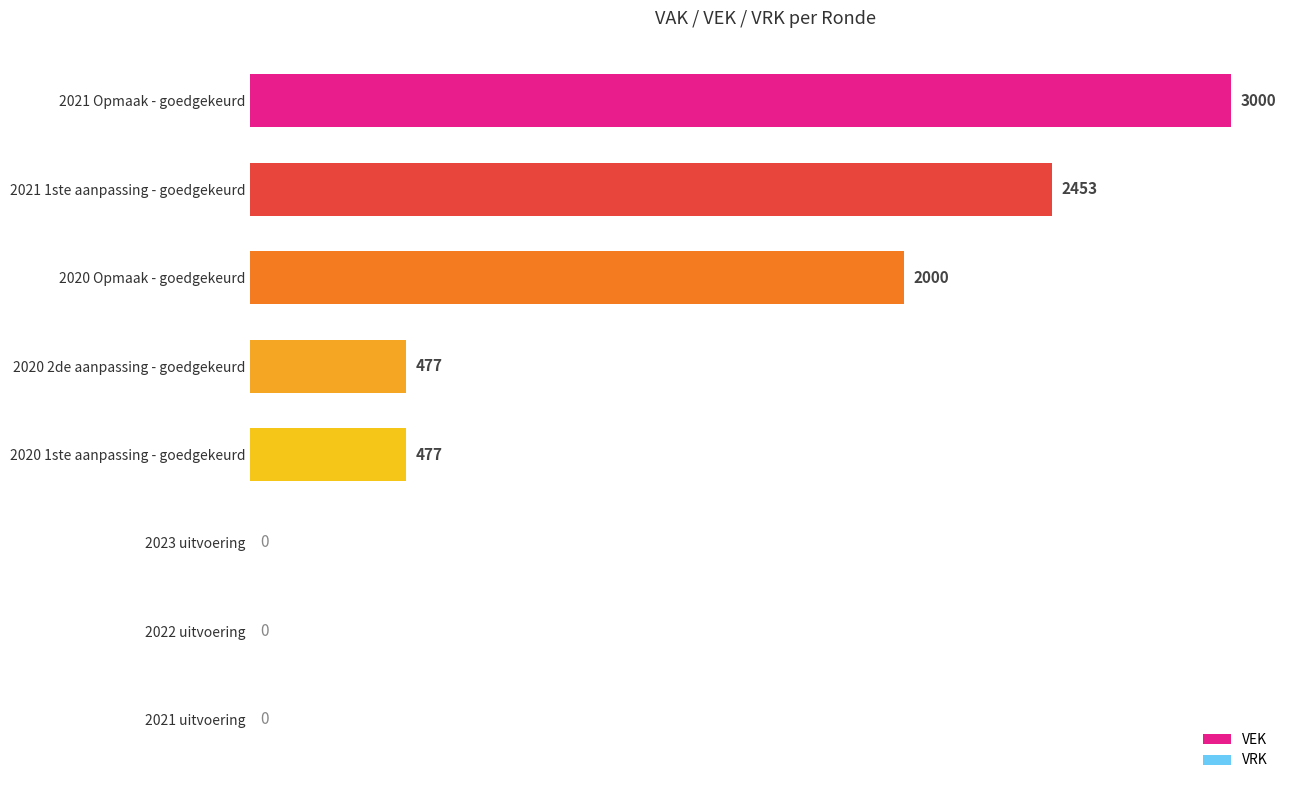

True or false: the data shows 639 at 2020 2de aanpassing - goedgekeurd.

False